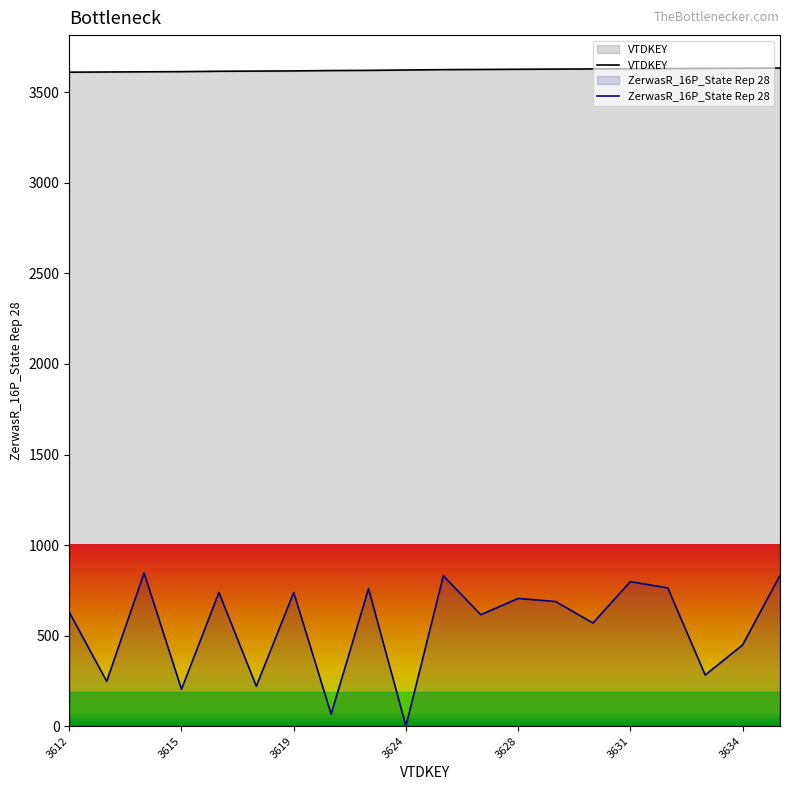

In ZerwasR_16P_State Rep 28, how many points are lower than both neighbors (excluding endpoints)?

8